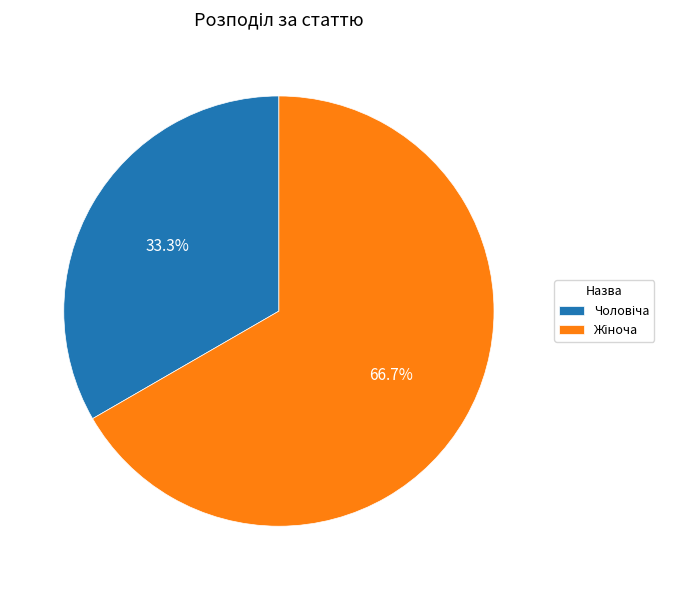

Does any single category account for the majority?

Yes